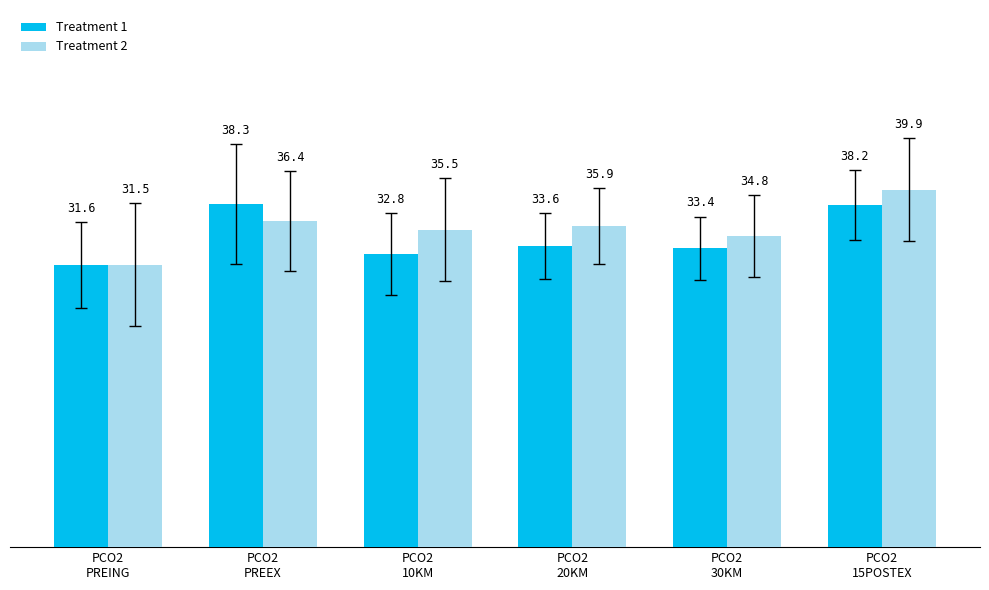

What is the difference between the second highest and second lowest values in the Treatment 2 series?

1.6